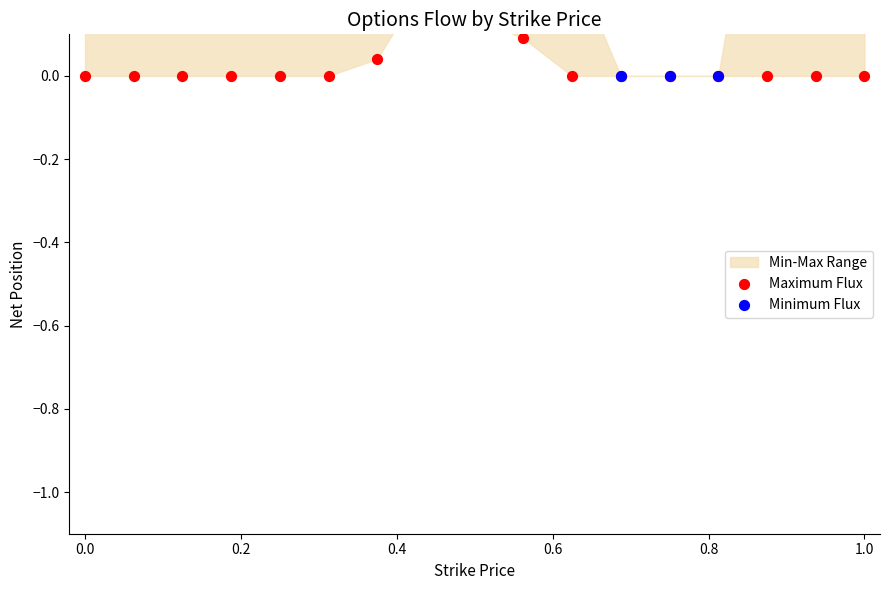

At how many categories does at least one series exceed 0?

14